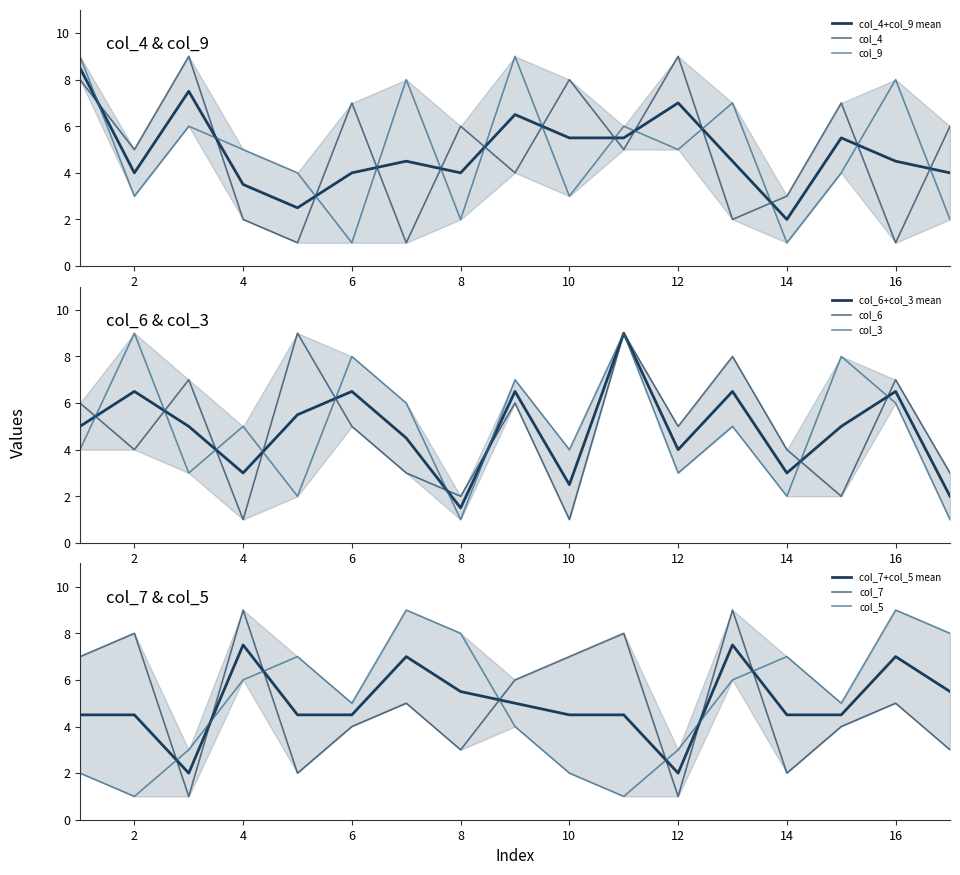

Where does the col_3 series first go above 5?

2